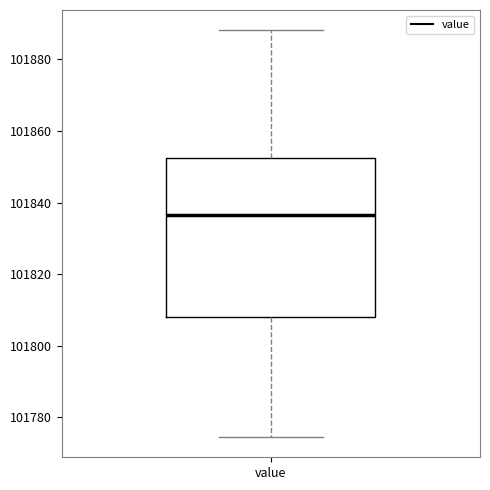

Where does the median line of the box for value sit on the y-axis? The values are not printed on the chart, so give them approximately, as read against the axis.

101836